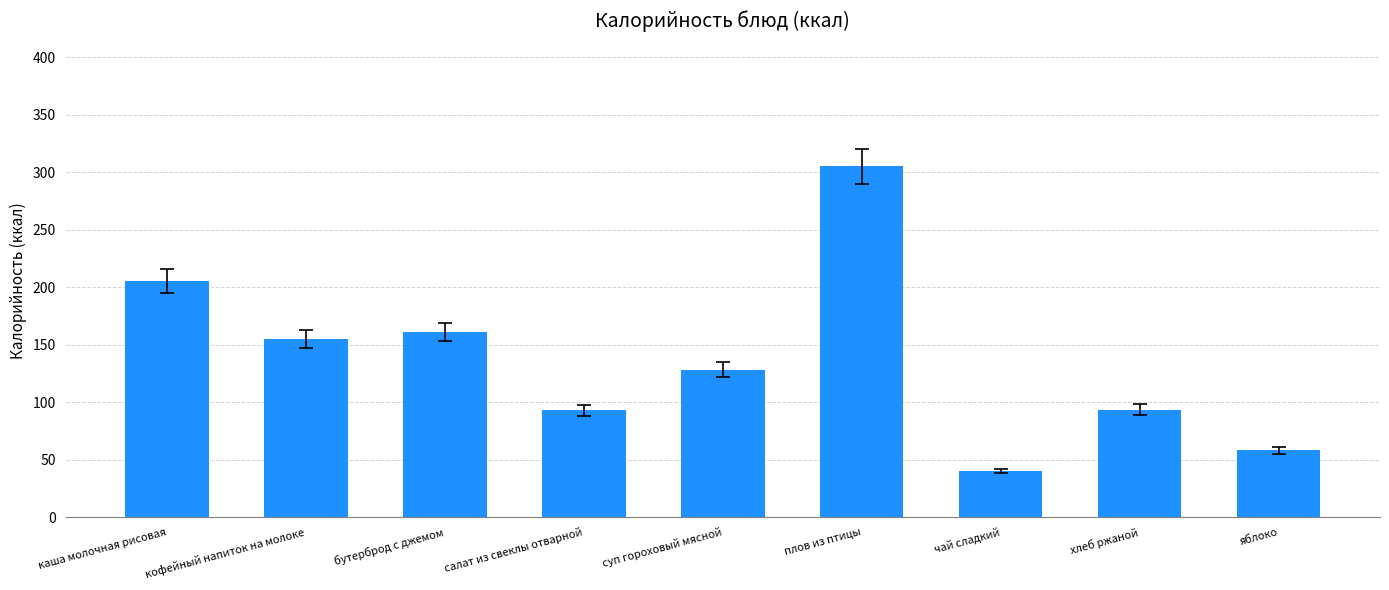

True or false: the data shows 40.4 at яблоко.

False